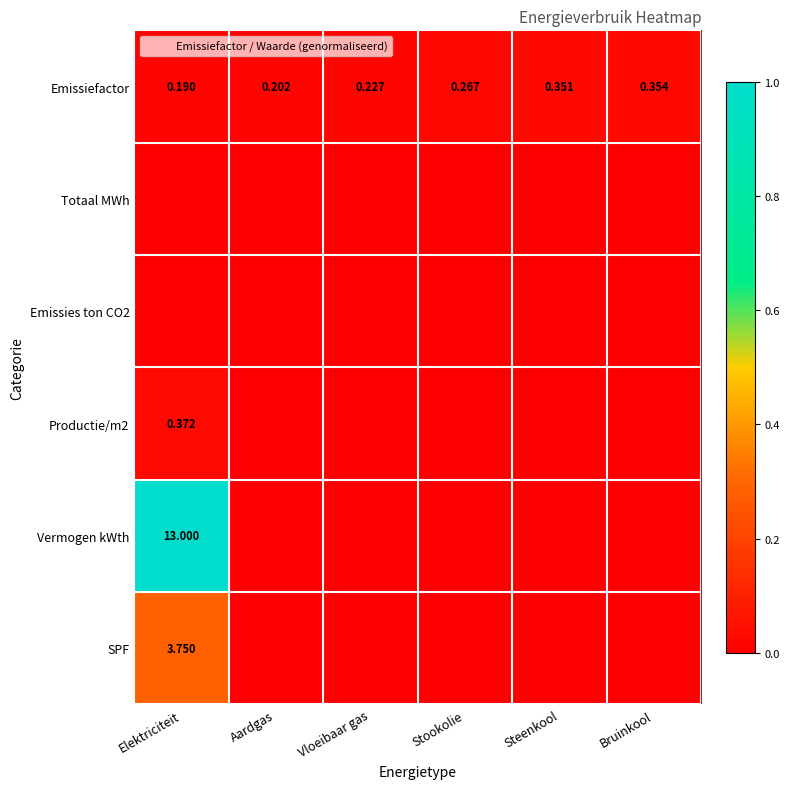

At which label is Emissiefactor closest to 0?

Elektriciteit